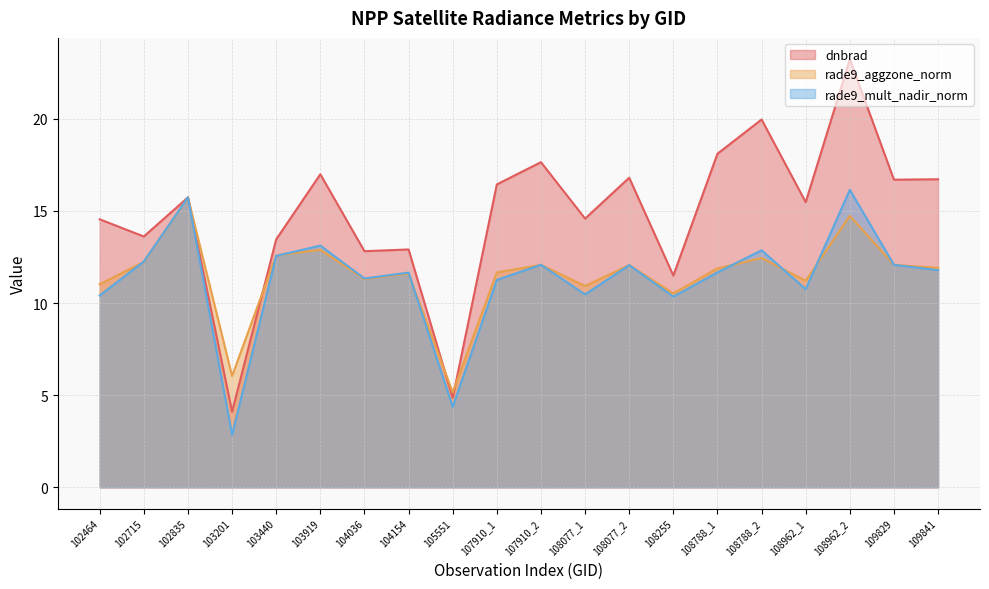

Which category has the highest value in the dnbrad series?

108962_2